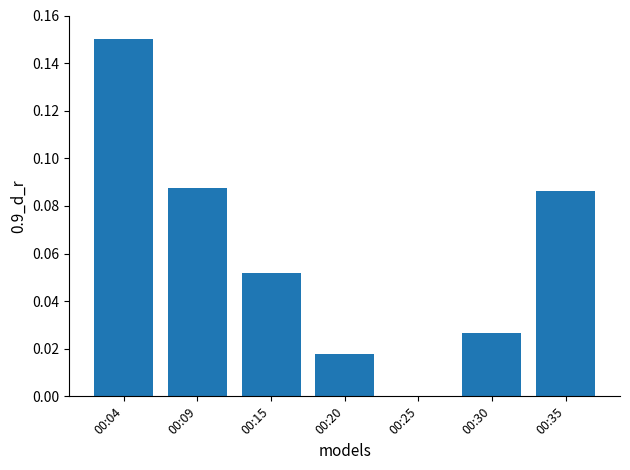

Which has a higher value, 00:20 or 00:15?

00:15